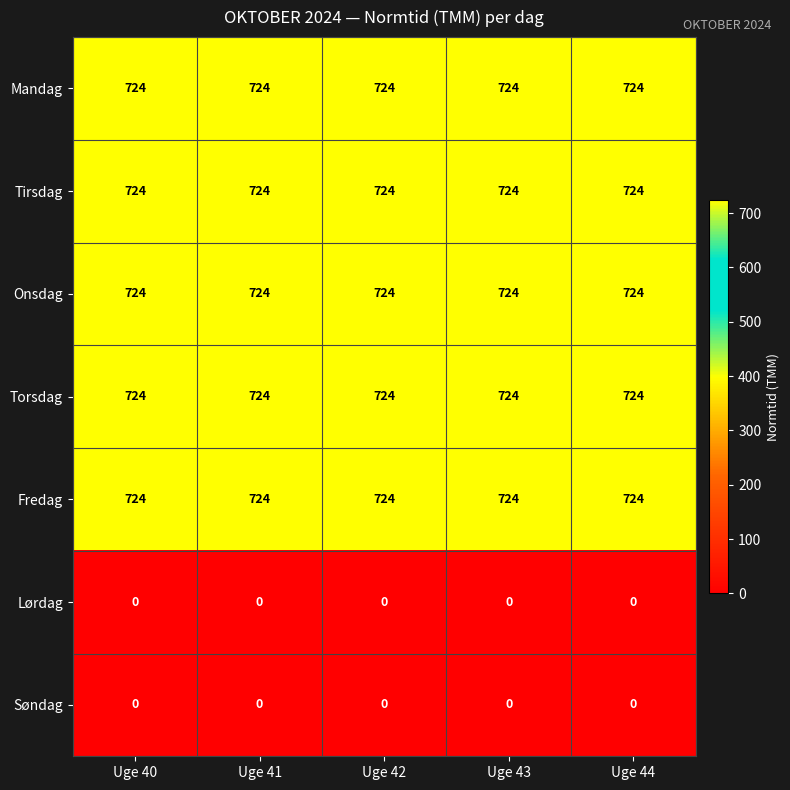

What is the spread (max minus min) of values at Uge 41?

724